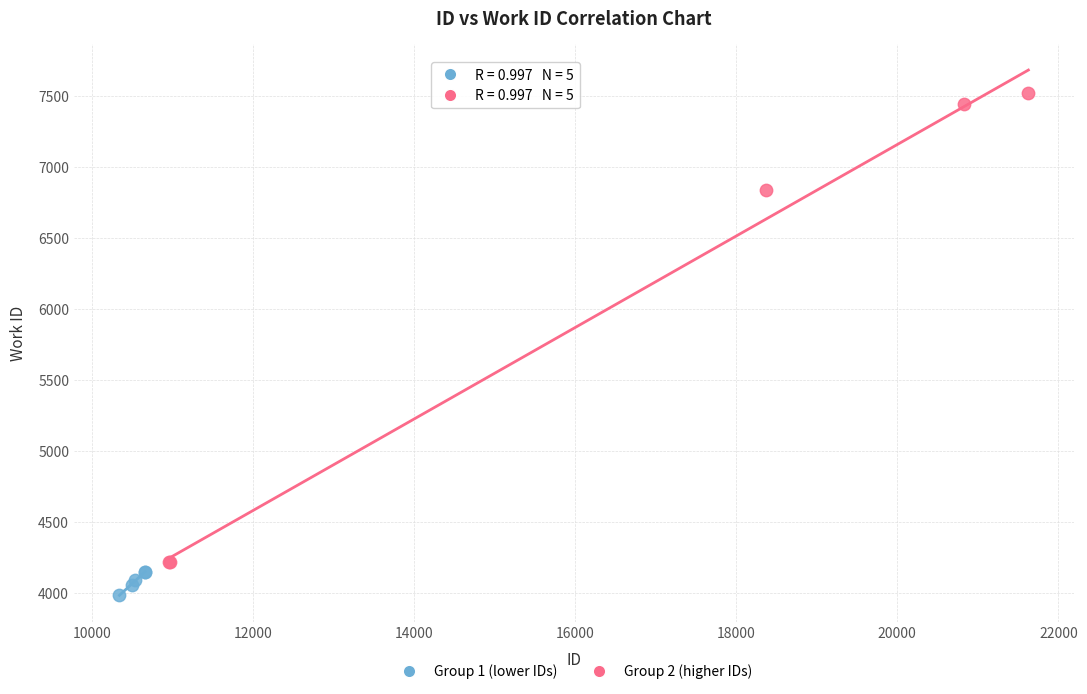

Which series contains the highest Y value?

Group 2 (higher IDs)